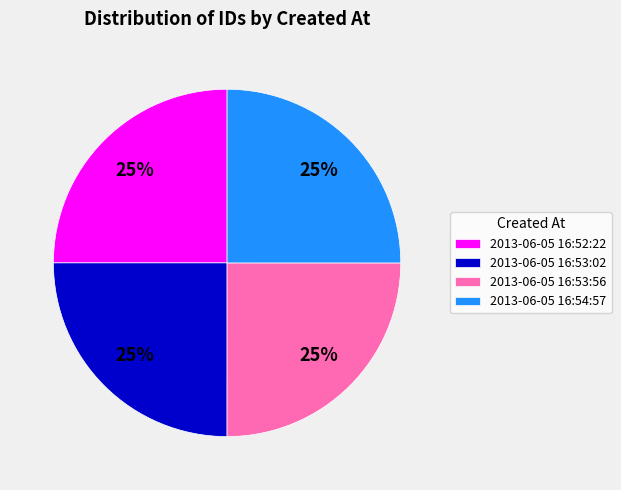

Does 2013-06-05 16:54:57 account for over 50% of the chart?

No